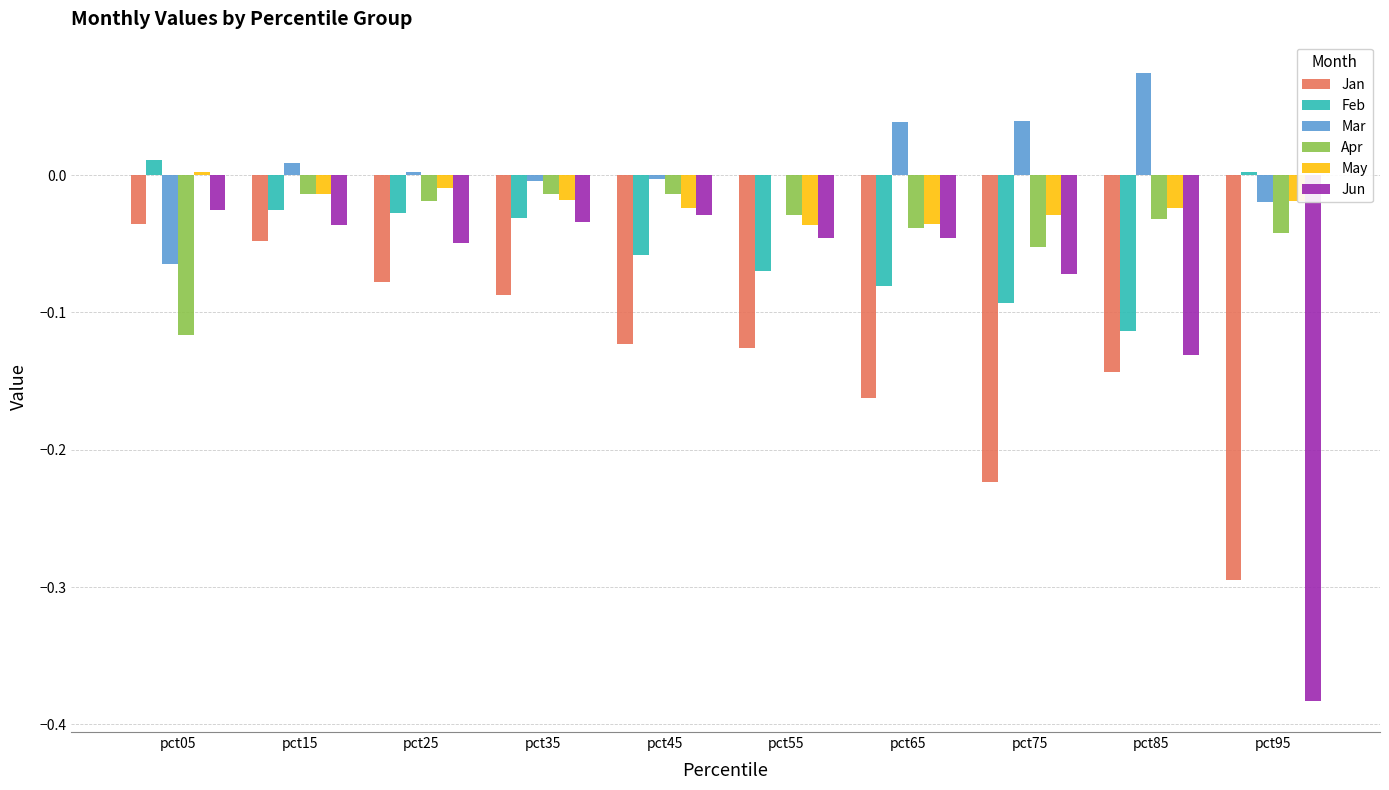

Which label corresponds to the largest value in the chart?

pct85